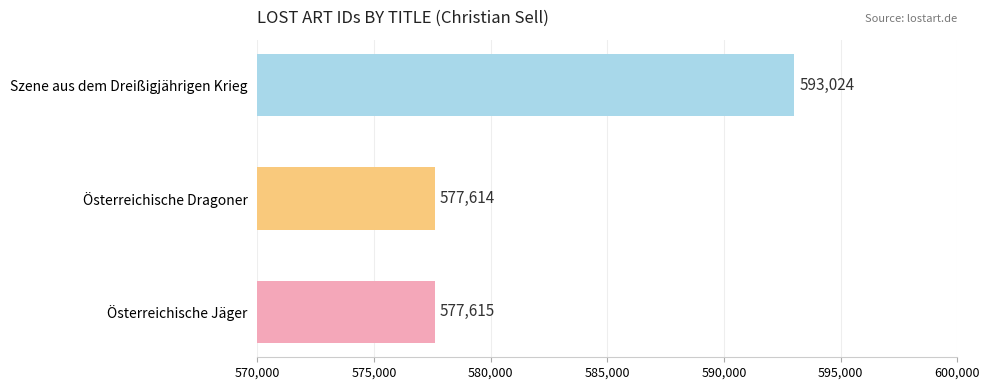

What is the difference between the second highest and minimum values?

1